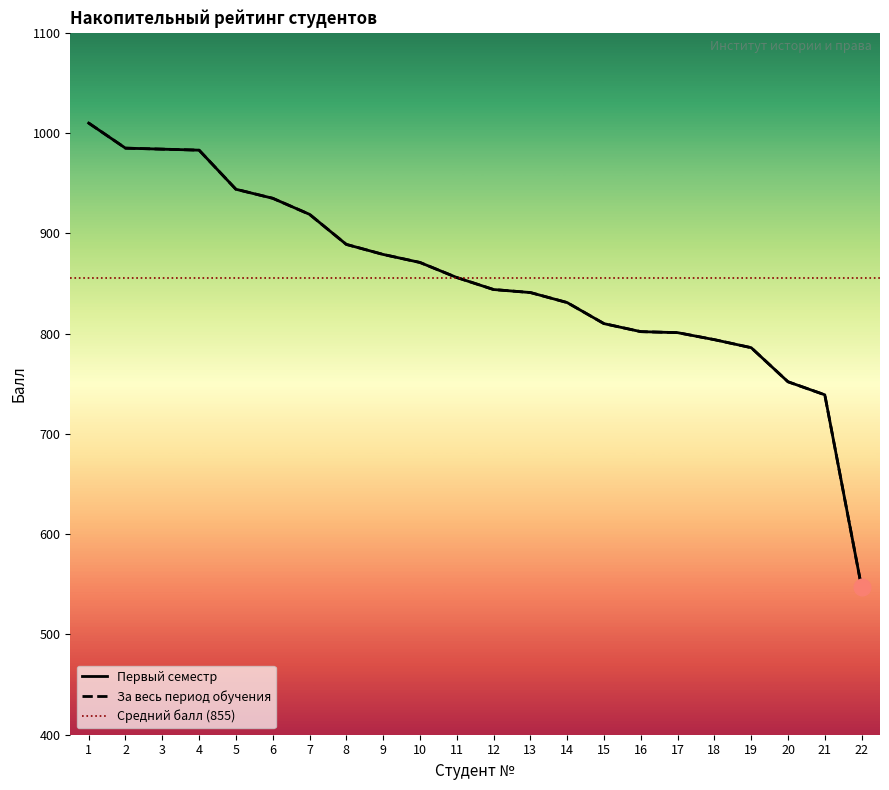

Reading left to right, what are all the values shown in this chart?

Первый семестр: 1010	985	984	983	944	935	919	889	879	871	856	844	841	831	810	802	801	794	786	752	739	547
За весь период обучения: 1010	985	984	983	944	935	919	889	879	871	856	844	841	831	810	802	801	794	786	752	739	547